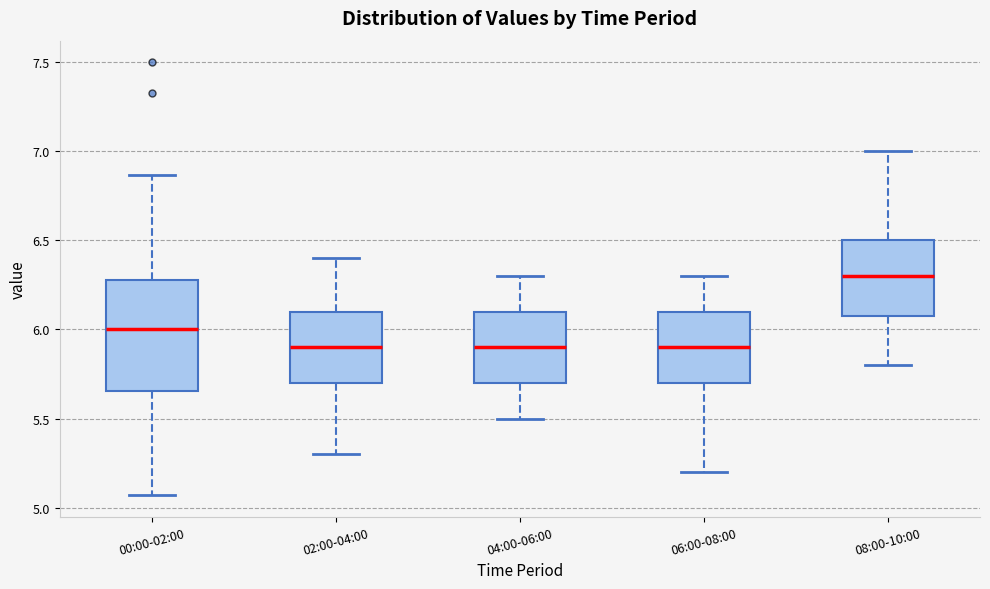

Where is the upper edge of the box for 02:00-04:00 on the y-axis? The values are not printed on the chart, so give them approximately, as read against the axis.

6.10